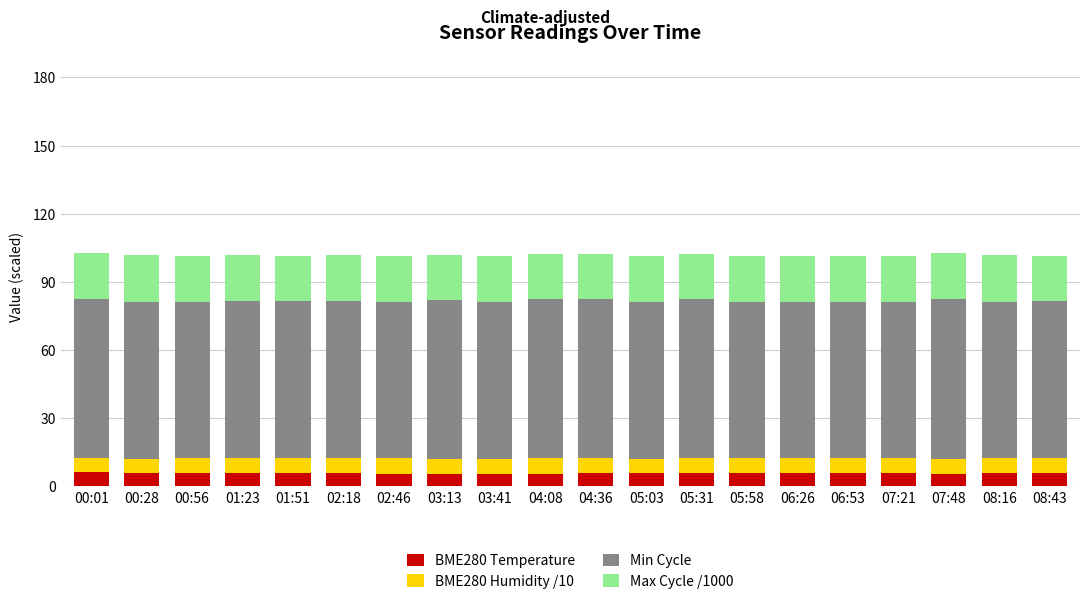

Are the bars horizontal?

No